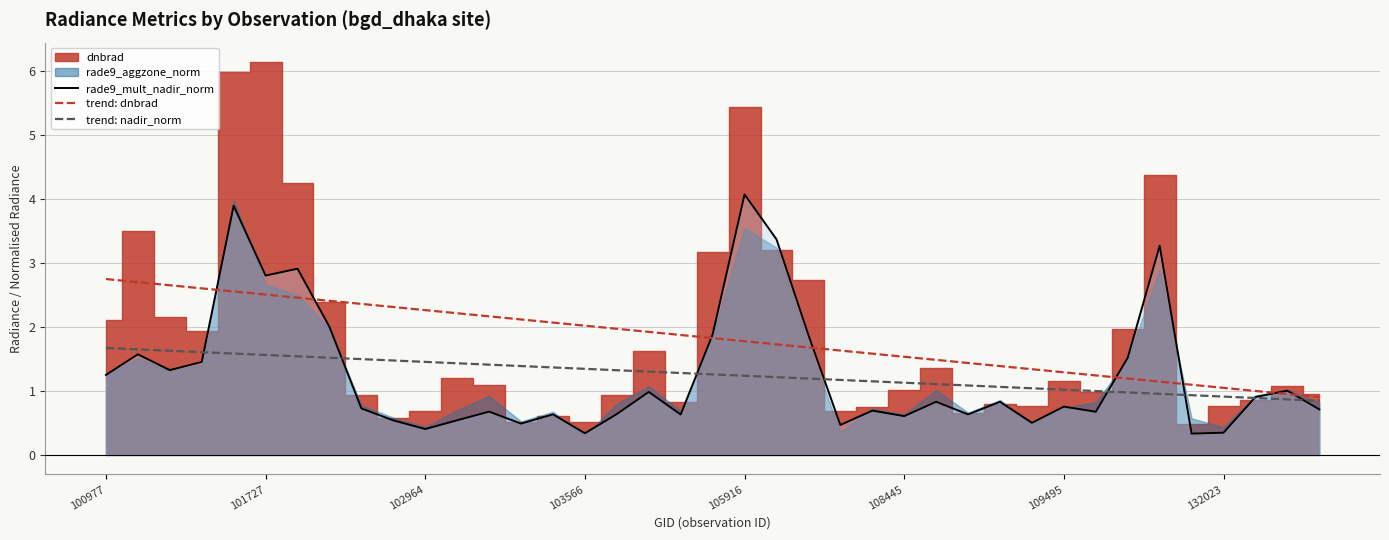

What is the minimum value shown in the chart?

0.3